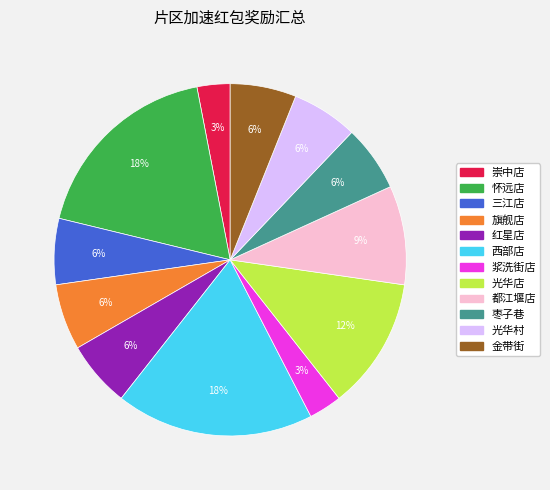

How many slices are in this pie chart?

12